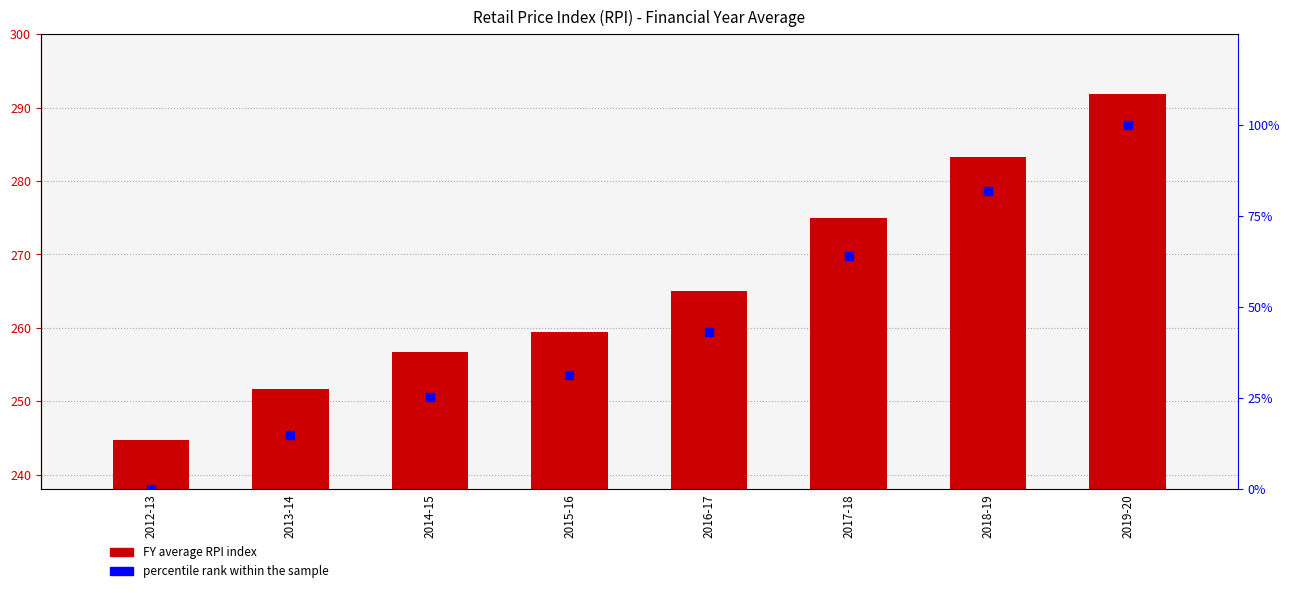

Which series has the largest Y range (max minus min)?

percentile rank within the sample